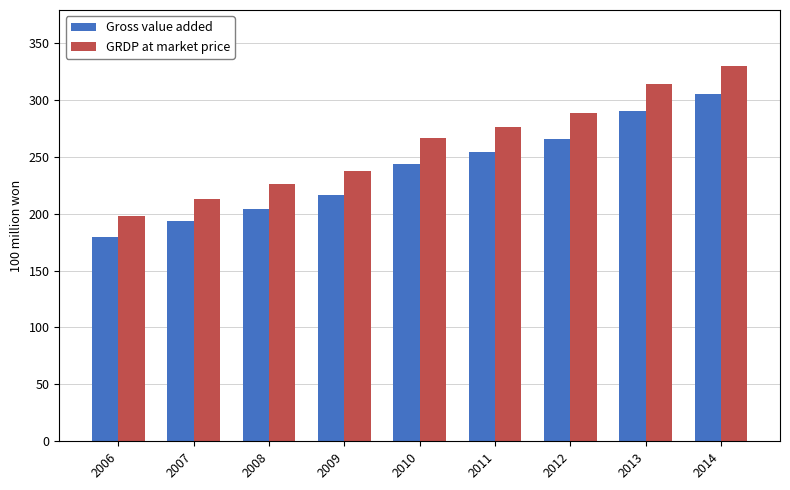

Is it true that GRDP at market price equals 466.3 at 2012?

False